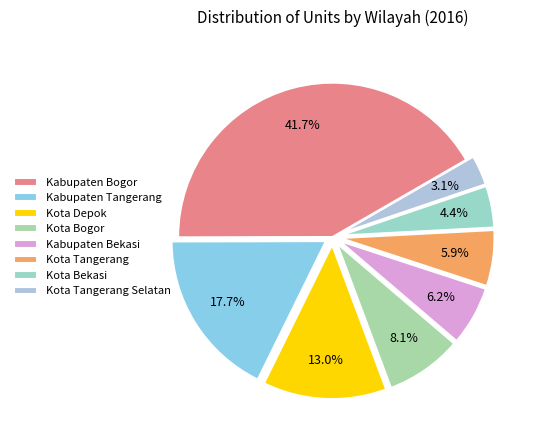

Is there any slice that represents more than half of the pie?

No